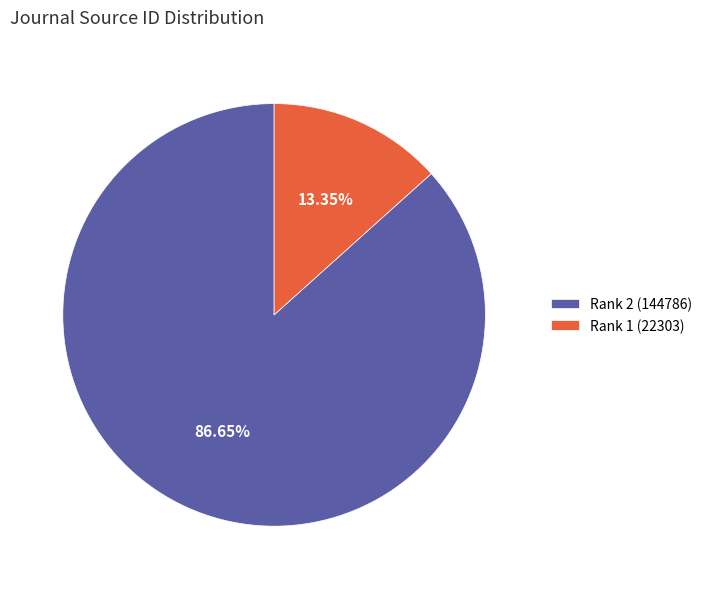

To the nearest percent, what is the difference between the largest and smallest slice percentages?

73%